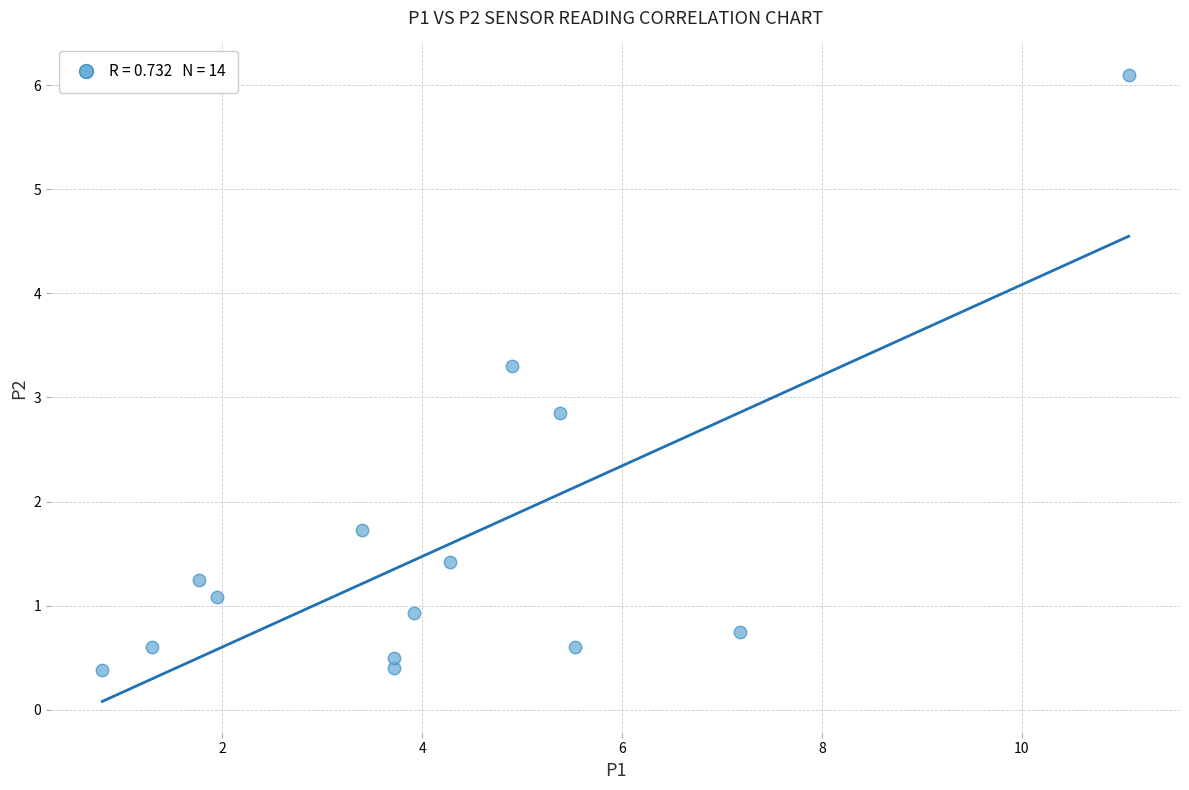

What Y value in the scatter plot is closest to 3?

2.9